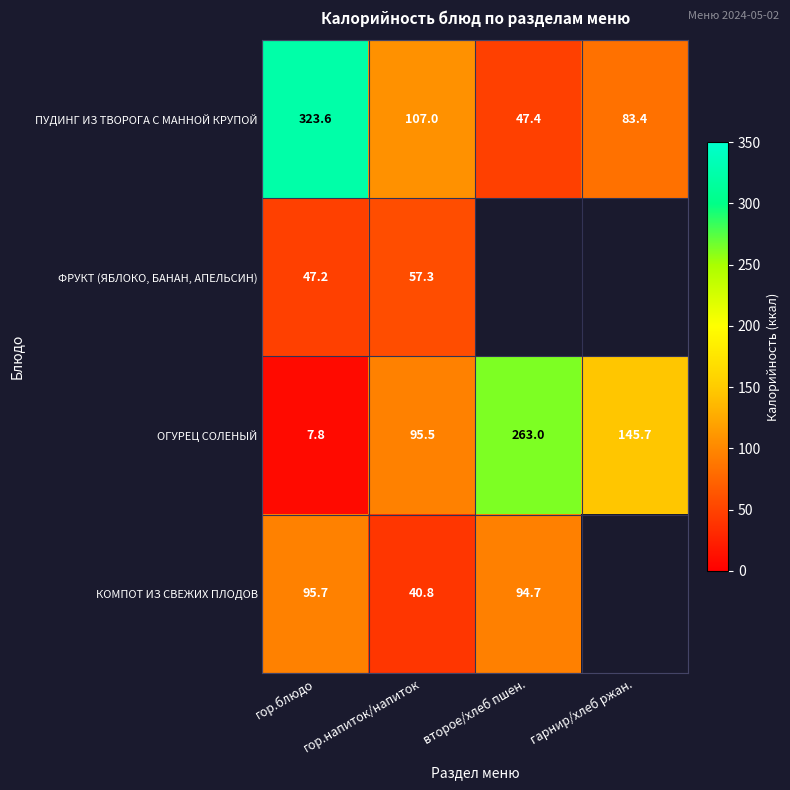

What value does the ПУДИНГ ИЗ ТВОРОГА С МАННОЙ КРУПОЙ series have at гарнир/хлеб ржан.?

83.4